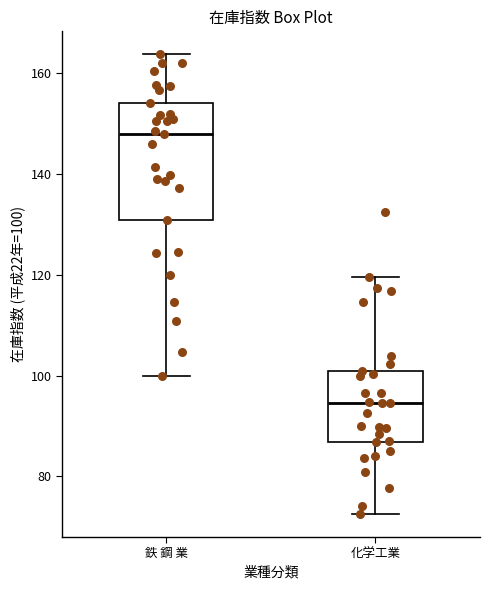

Which box's median line is the highest?

鉄 鋼 業